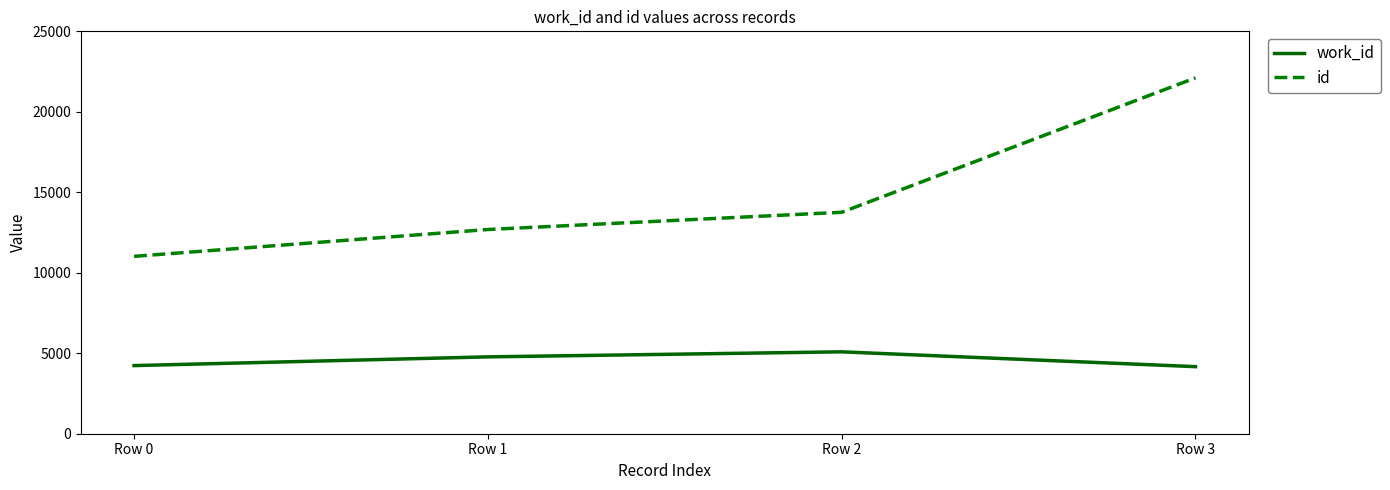

Which category has the highest value in the id series?

Row 3